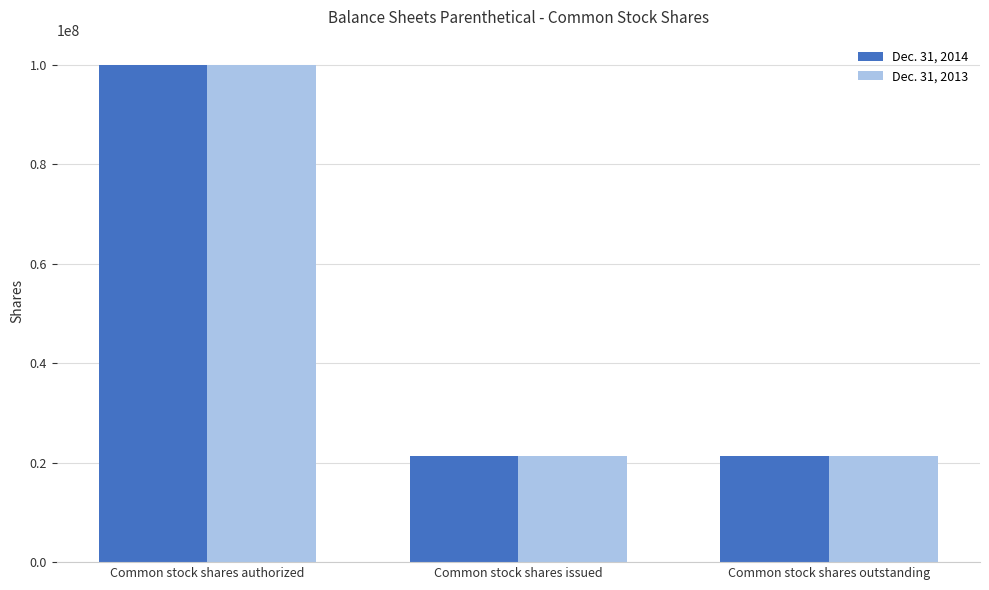

What is the lowest value of the Dec. 31, 2014 series?

21290000